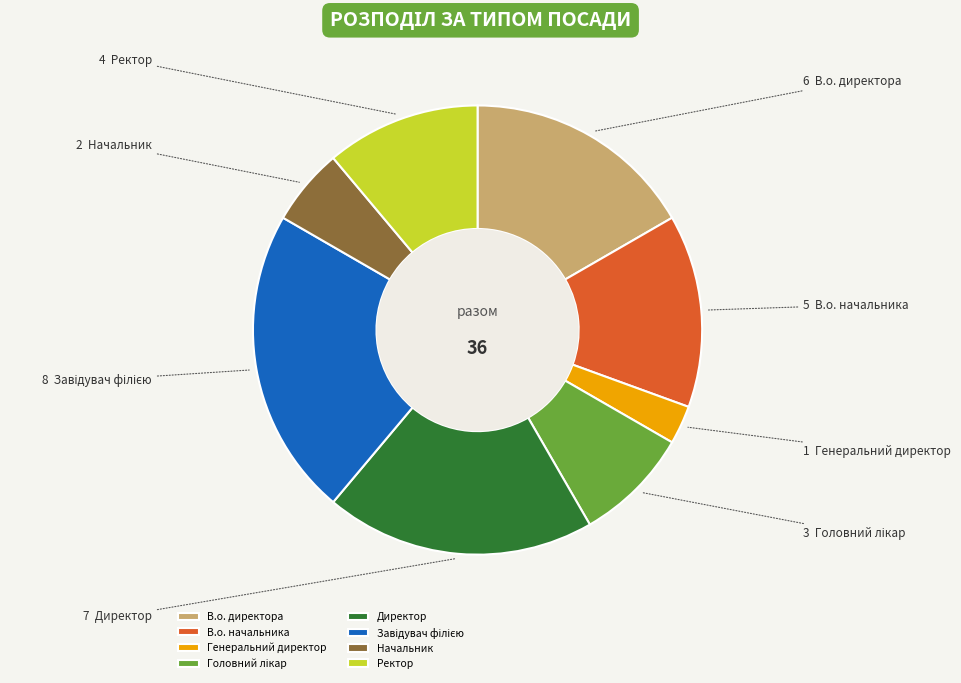

Does В.о. директора represent more than half of the total?

No